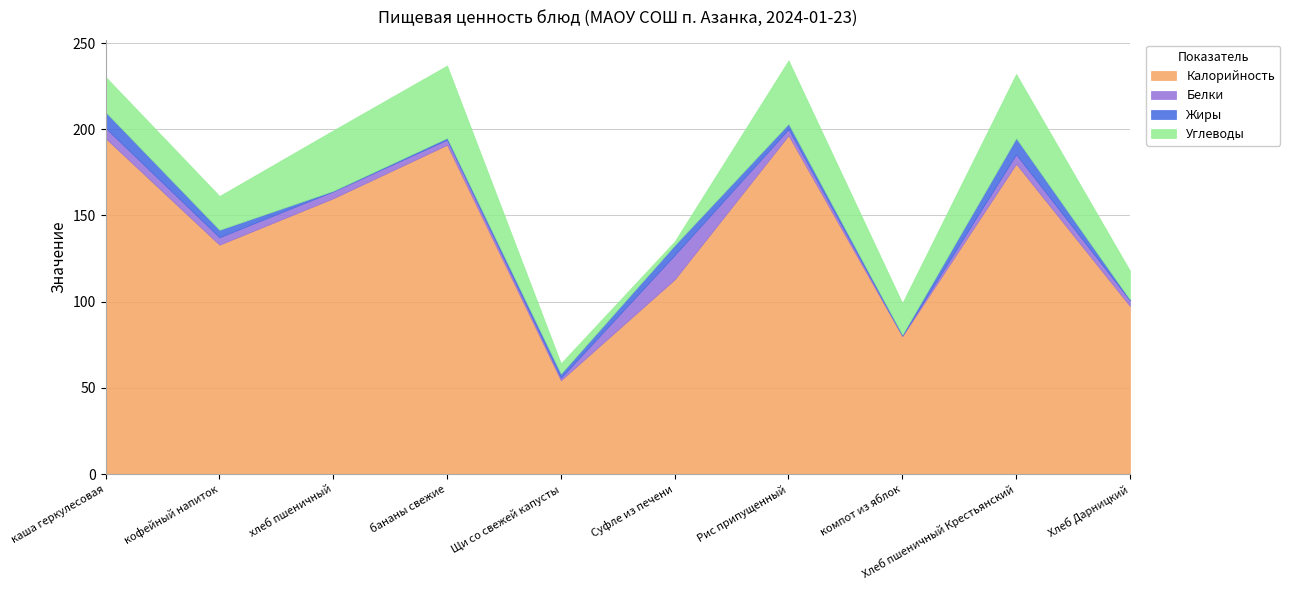

At Хлеб Дарницкий, list the series in order from smallest to largest.

Жиры, Белки, Углеводы, Калорийность